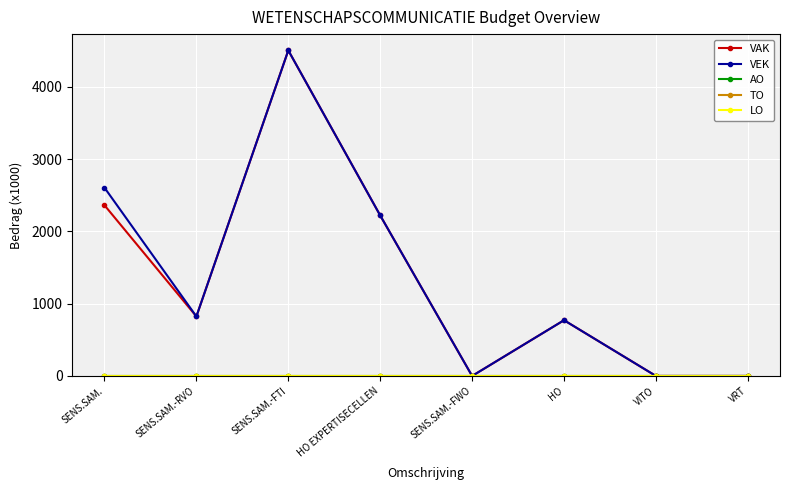

Between HO EXPERTISECELLEN and SENS.SAM., which is larger?

SENS.SAM.